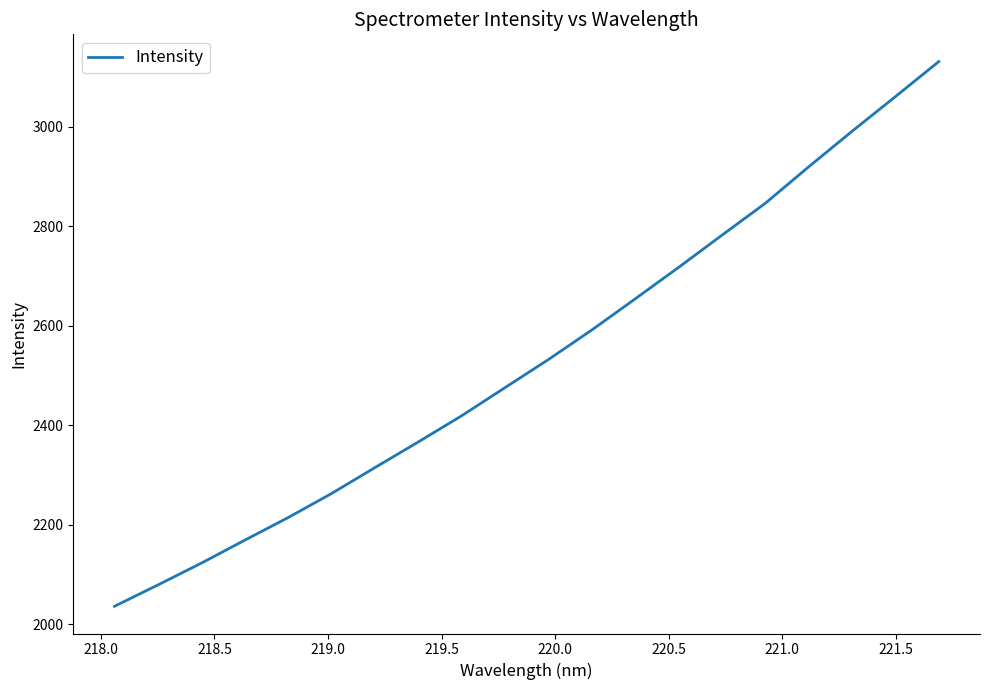

What is the difference between the maximum and minimum values?

1094.5